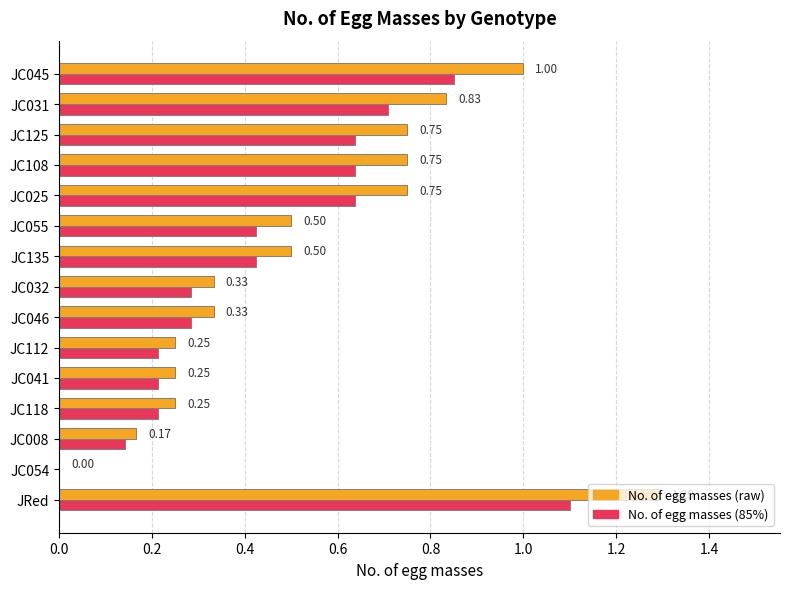

Which category has the highest value across all series?

JRed